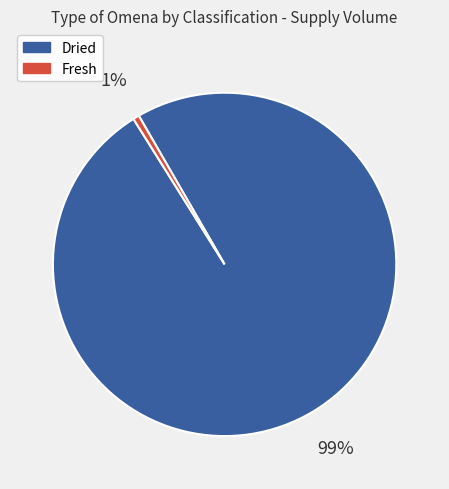

To the nearest percent, what is the average slice percentage?

50%